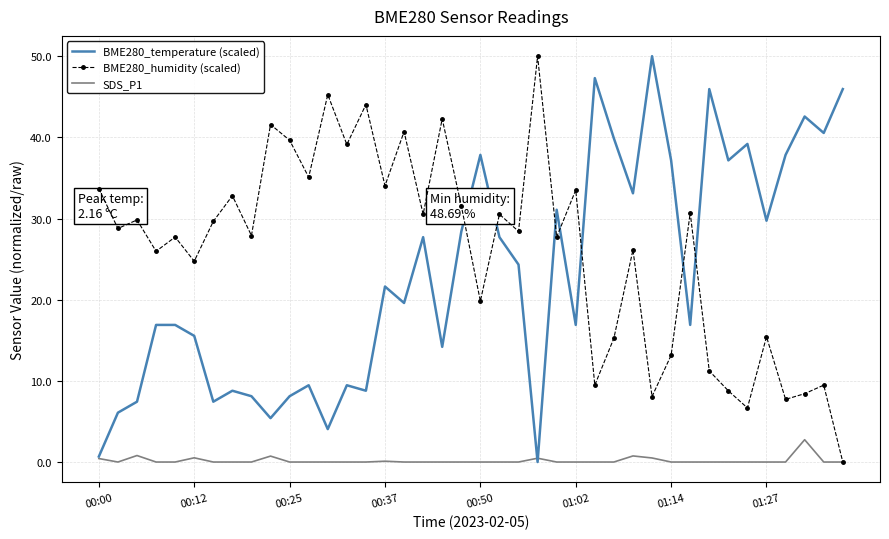

Which series has the largest total across all categories?

BME280_humidity (scaled)